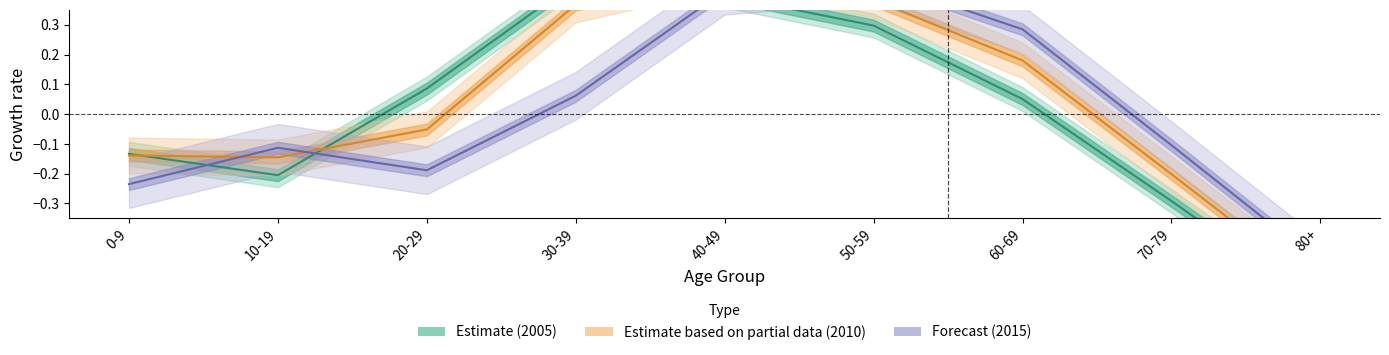

How many data points in 2005_male are less than 0?

4